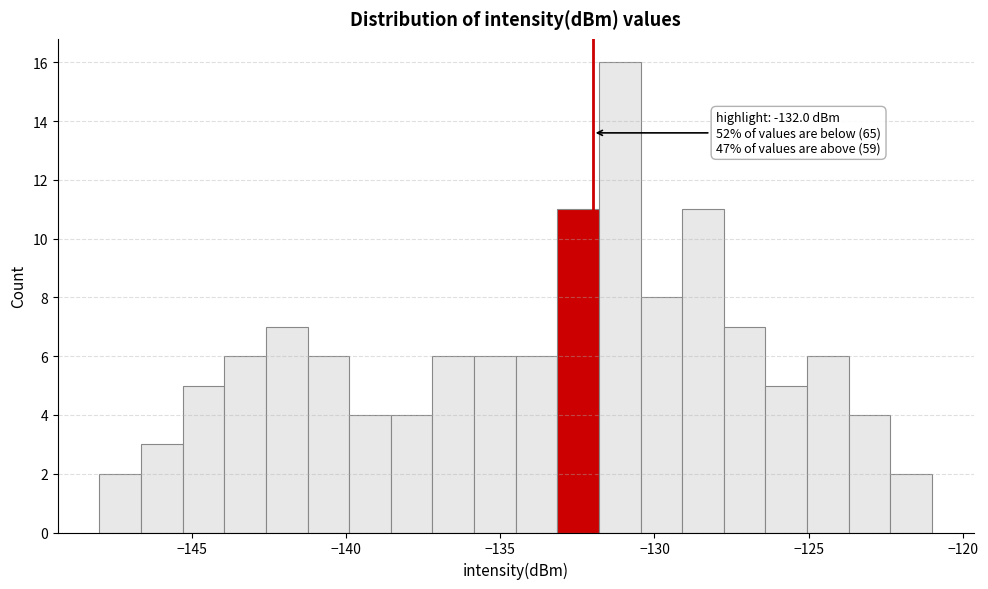

Read against the x-axis, roughly where is the centre of the tallest bar?

-131.0